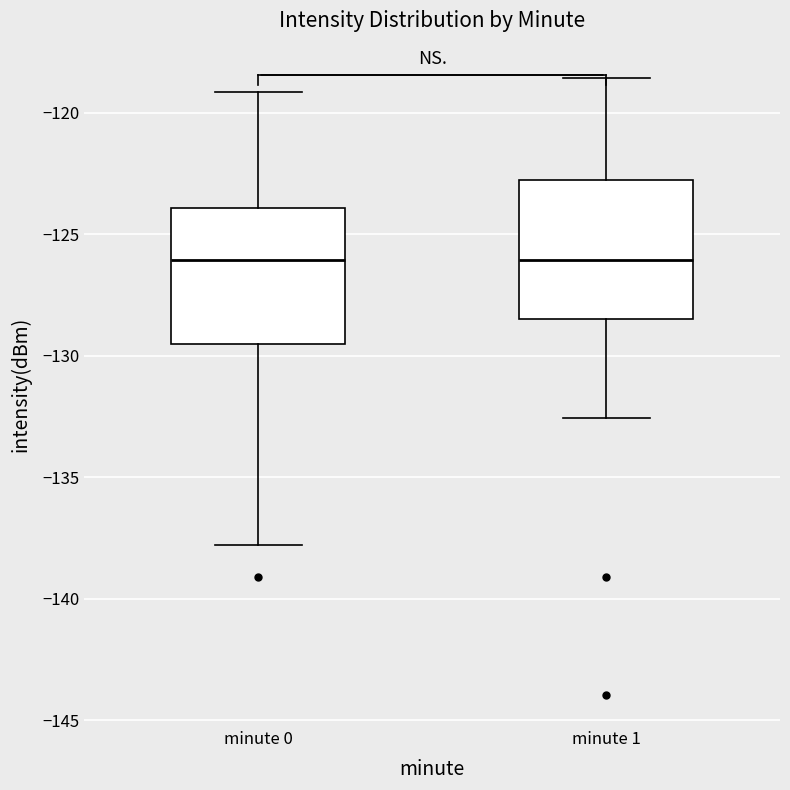

Where is the upper edge of the box for minute 0 on the y-axis? The values are not printed on the chart, so give them approximately, as read against the axis.

-124.0